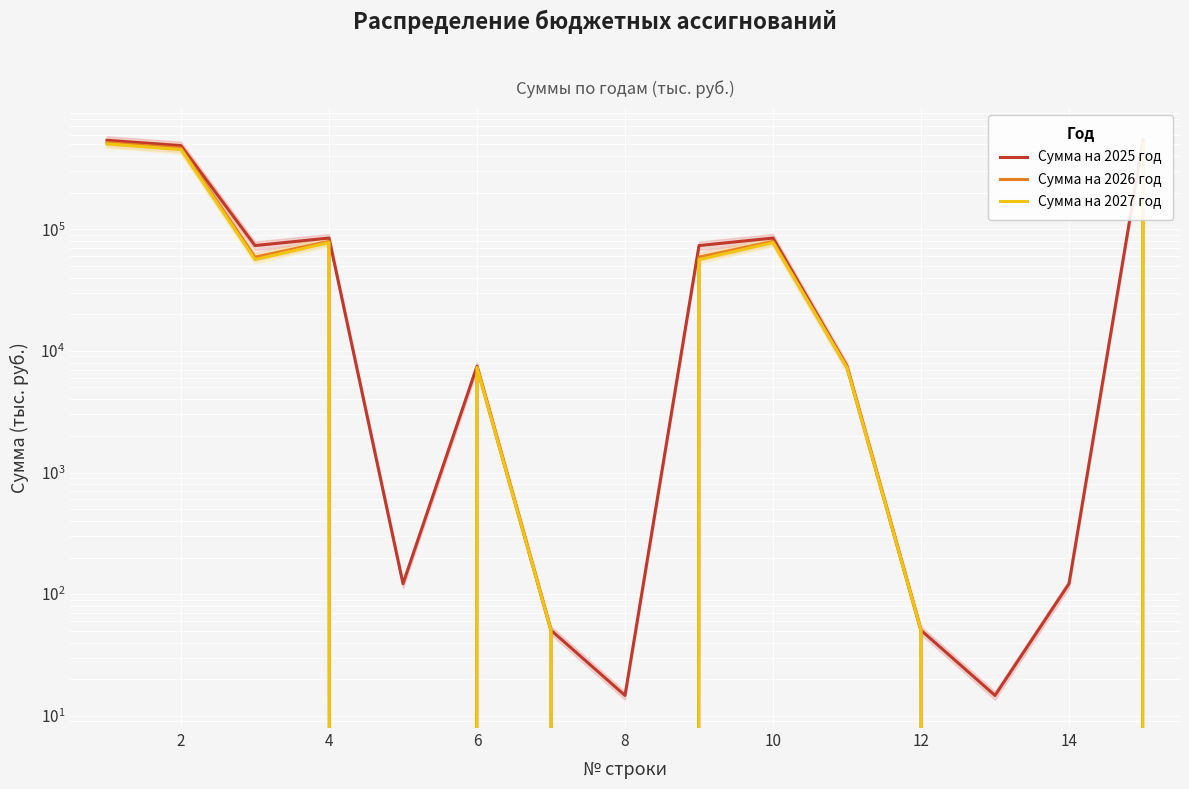

True or false: Сумма на 2027 год and Сумма на 2026 год intersect in this chart.

False